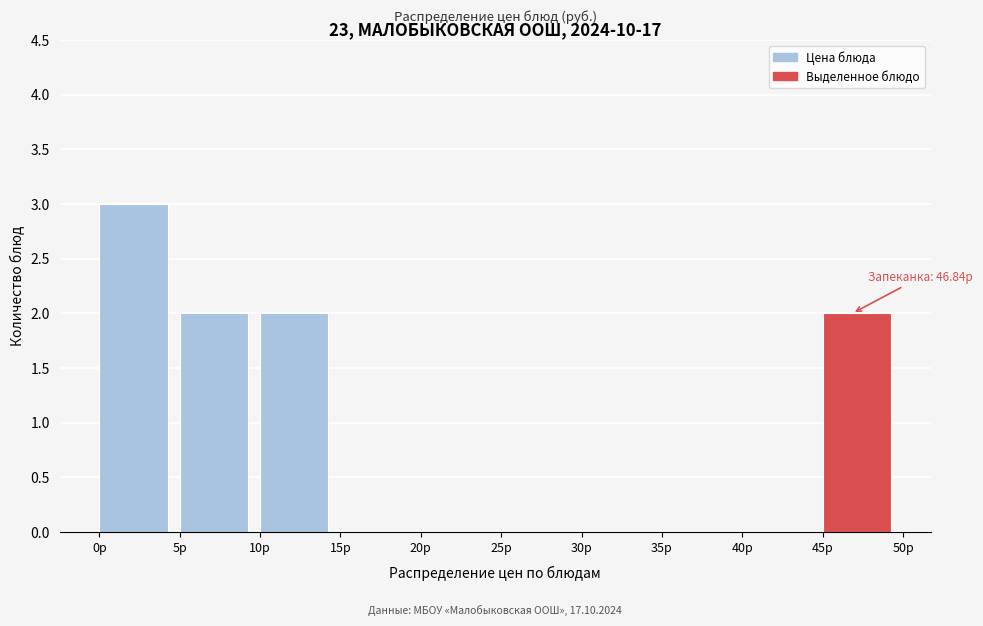

Over which range of the x-axis is the bar tallest?

0 to 5